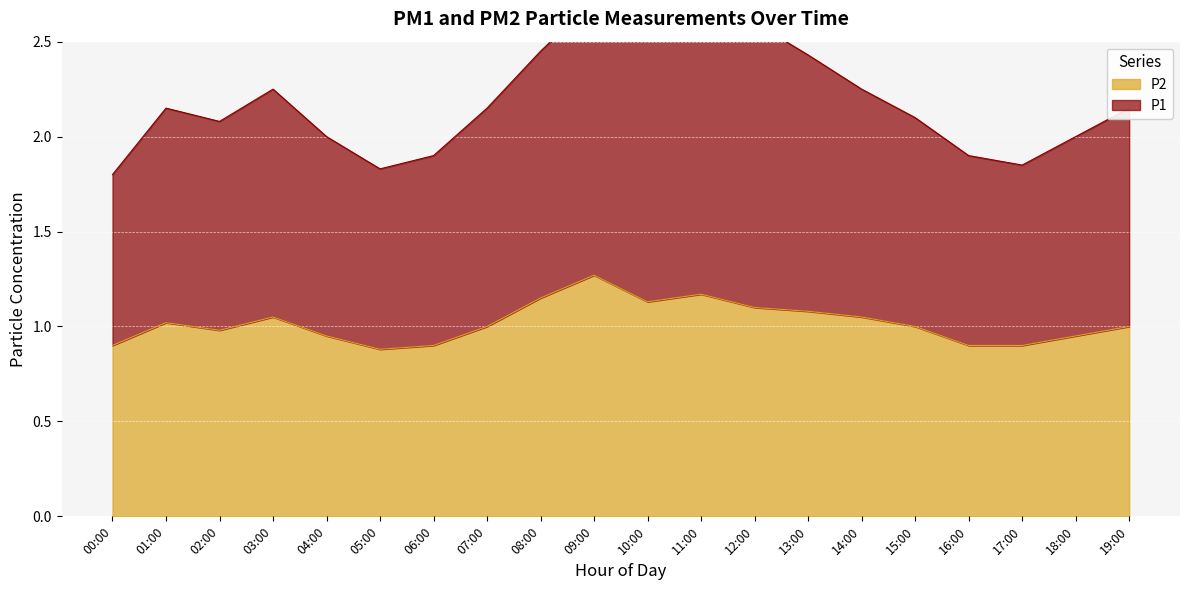

How many values in the P2 series exceed 1?

9